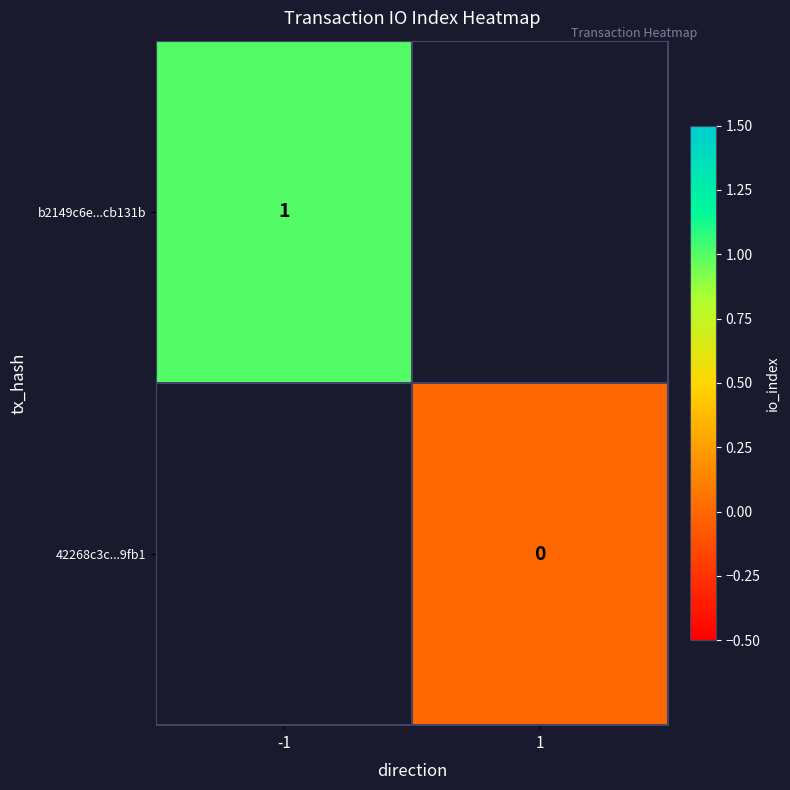

Is it true that b2149c6e...cb131b equals 1 at -1?

True